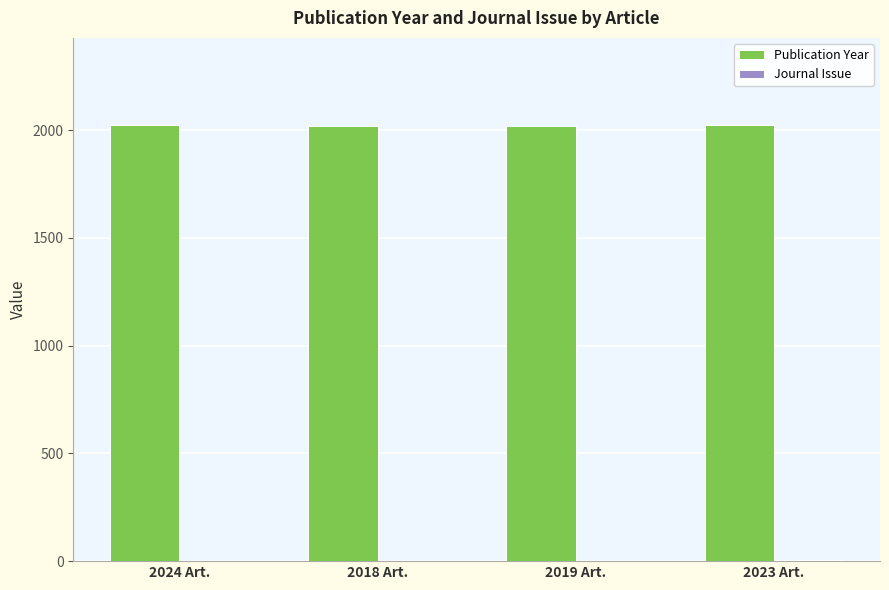

Is it true that Publication Year equals 2698 at 2024 Art.?

False